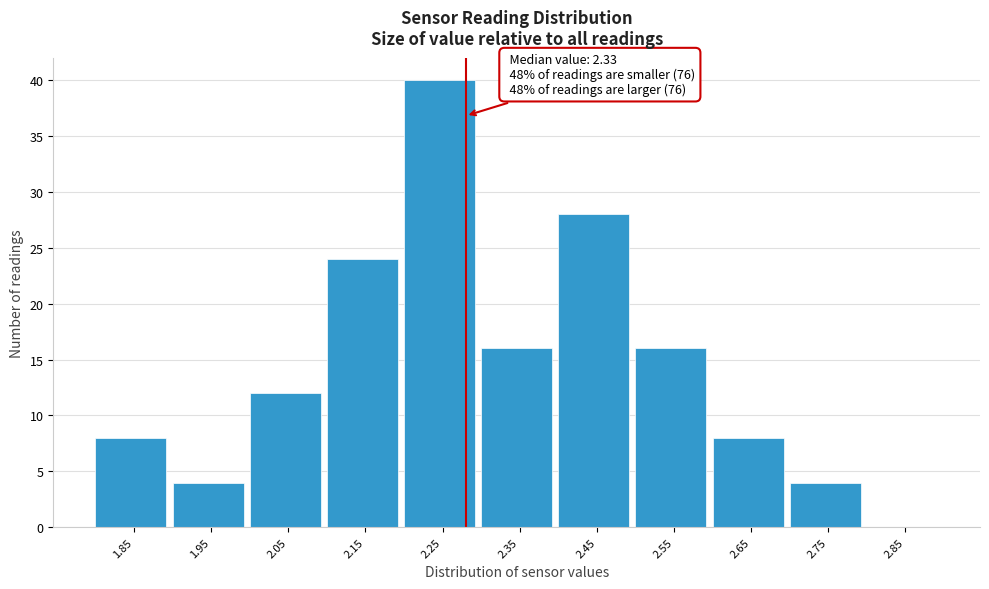

Reading left to right, transcribe all the data shown in this chart.

1.85=8	1.95=4	2.05=12	2.15=24	2.25=40	2.35=16	2.45=28	2.55=16	2.65=8	2.75=4	2.85=0